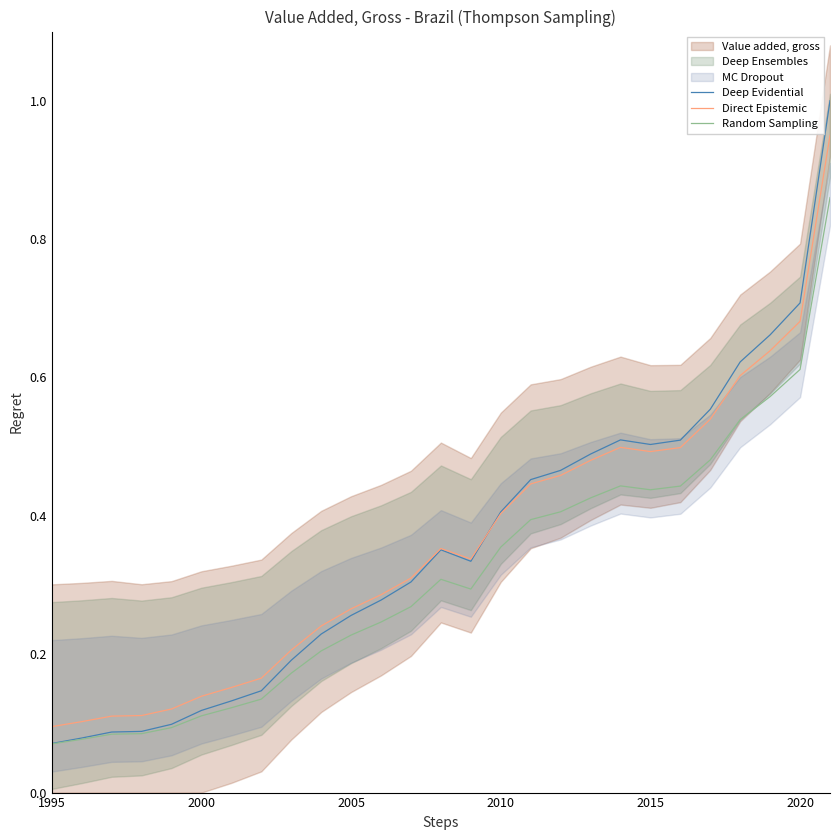

What is the label of the 1st point from the left?

1995